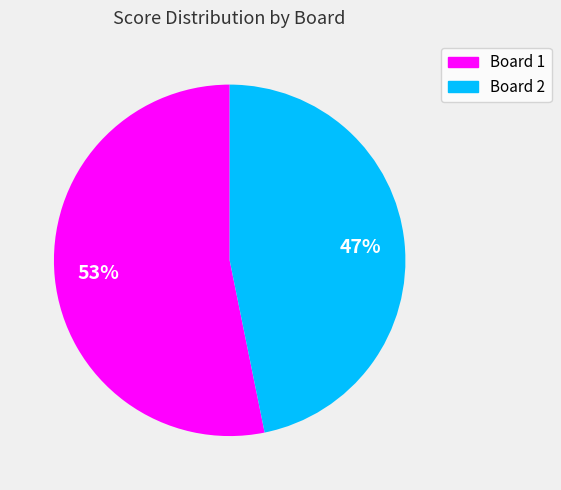

How many segments does this pie chart have?

2